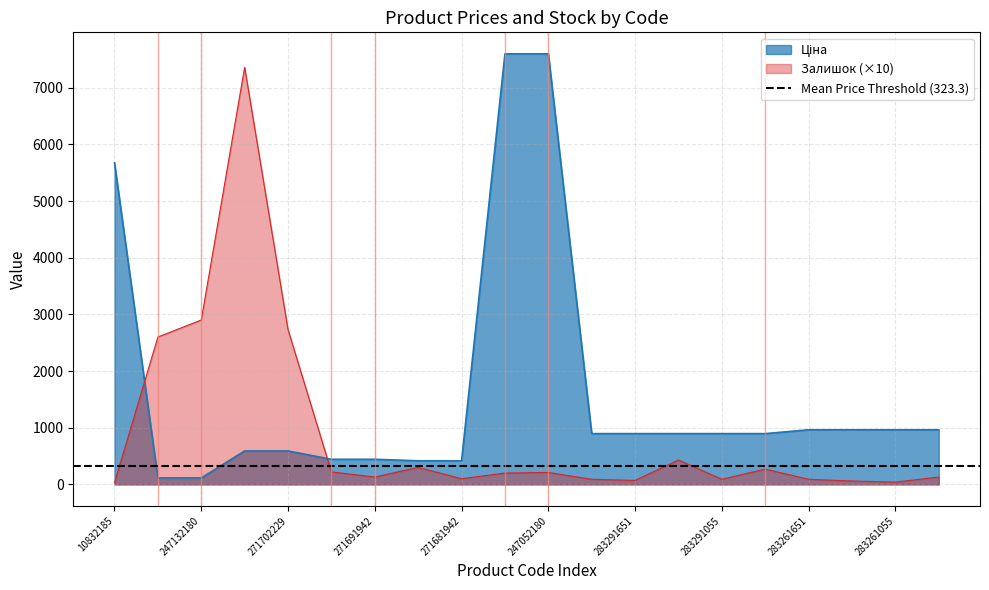

What are all the series names shown in the legend?

Ціна, Залишок